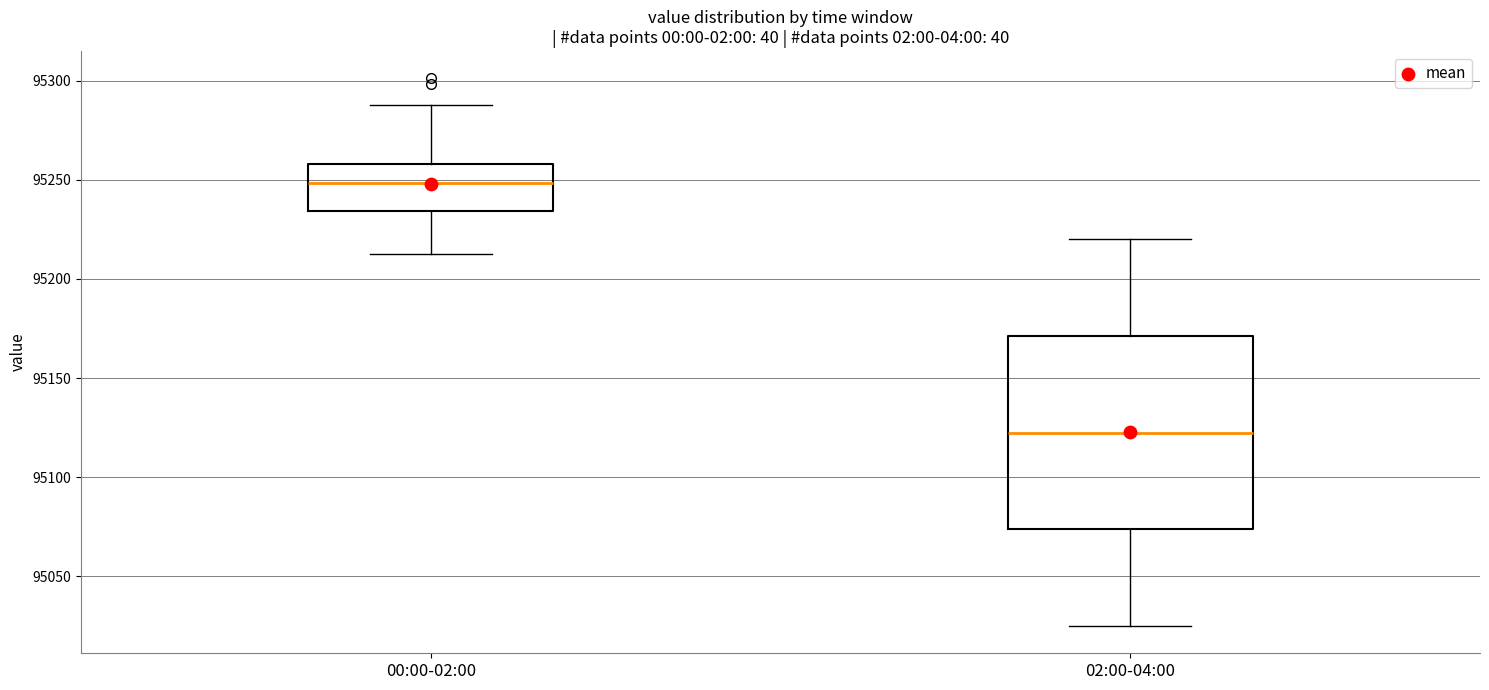

Reading left to right, read every box against the y-axis: the position of its median line, the range the box covers, and the ends of its whiskers. The values are not printed on the chart, so give them approximately, as read against the axis.

00:00-02:00: median 95250, box 95235 to 95260, whiskers 95215 to 95290
02:00-04:00: median 95125, box 95075 to 95170, whiskers 95025 to 95220